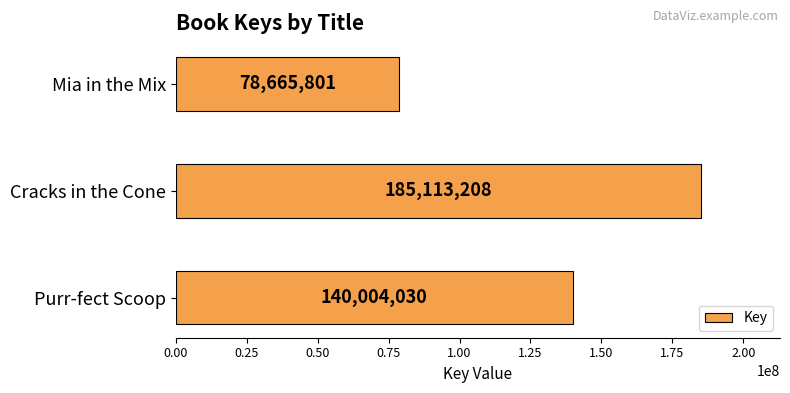

List the labels in order of value, smallest first.

Mia in the Mix, Purr-fect Scoop, Cracks in the Cone